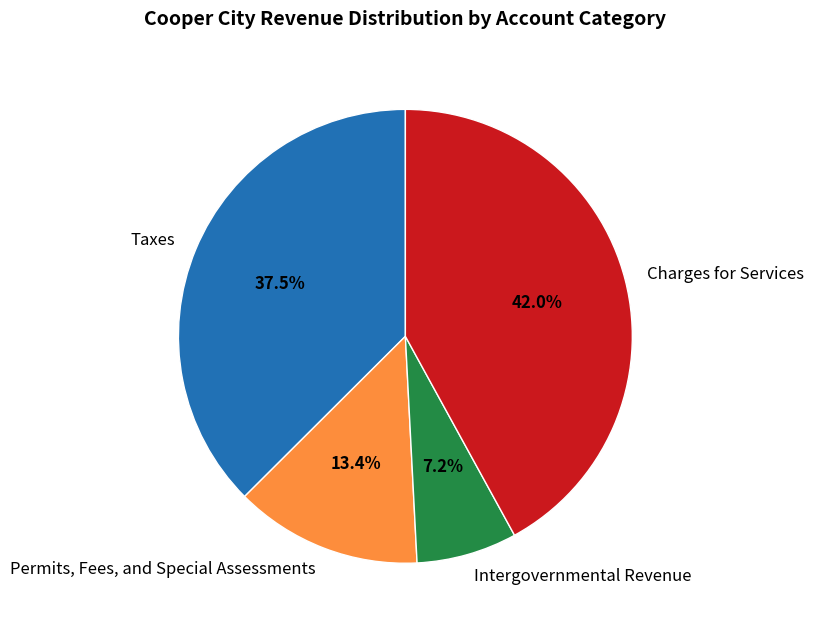

To the nearest percent, what is the difference between the largest and smallest slice percentages?

35%